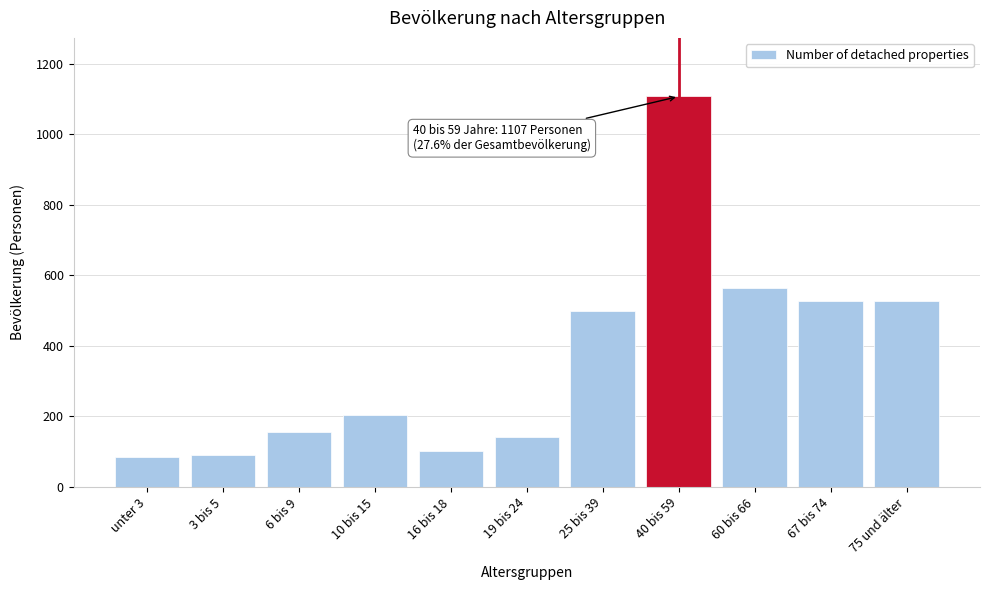

What is the average value?

364